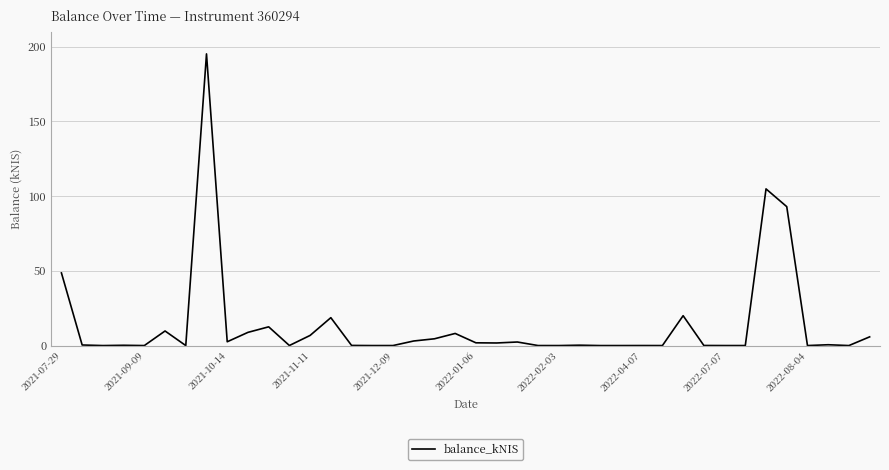

Is it true that the value at 2022-02-03 is 68.1?

False